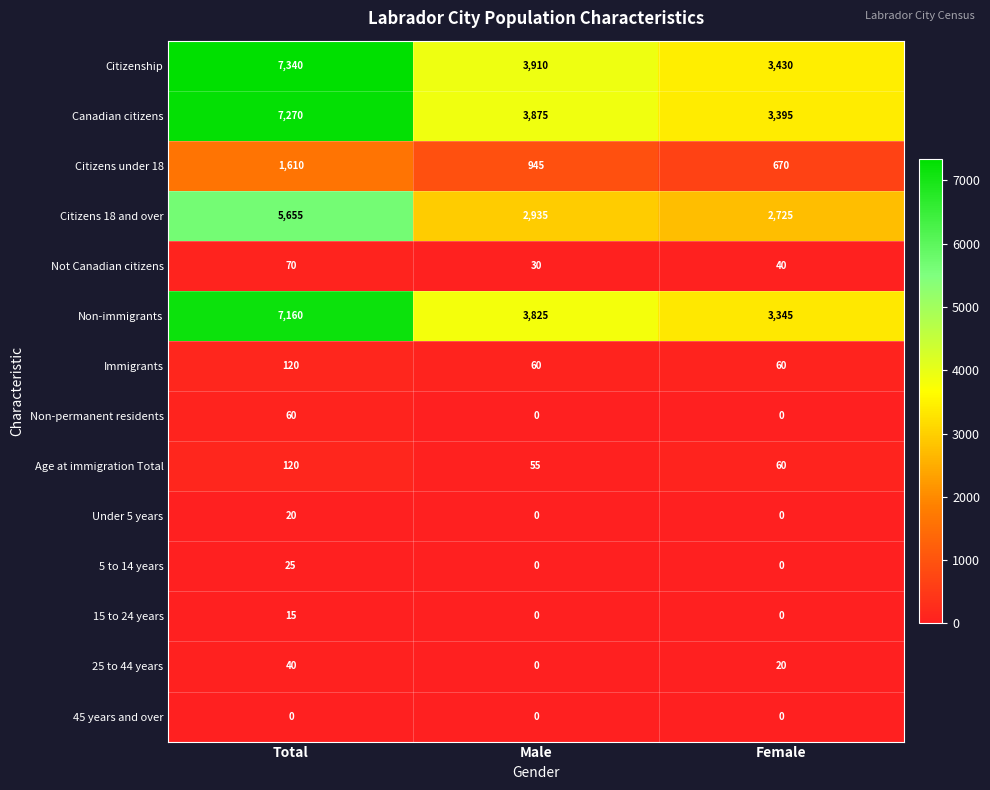

Which series has the largest total across all categories?

Citizenship